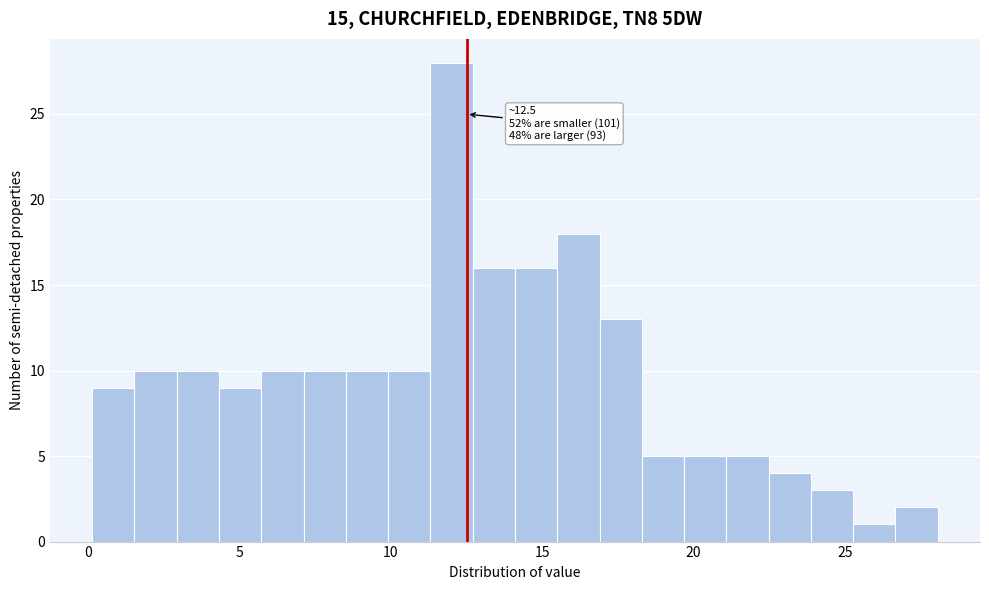

Around what value on the x-axis is the tallest bar? Give the approximate position of its centre, as read against the axis.

12.0